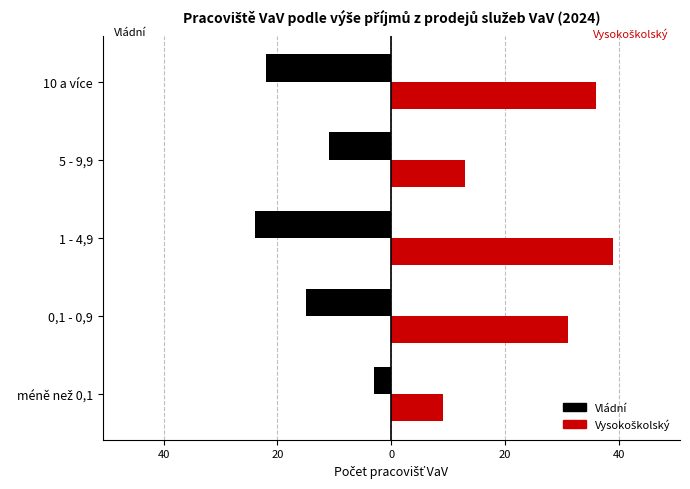

Rank the series by their maximum value, from lowest to highest.

Vládní, Vysokoškolský